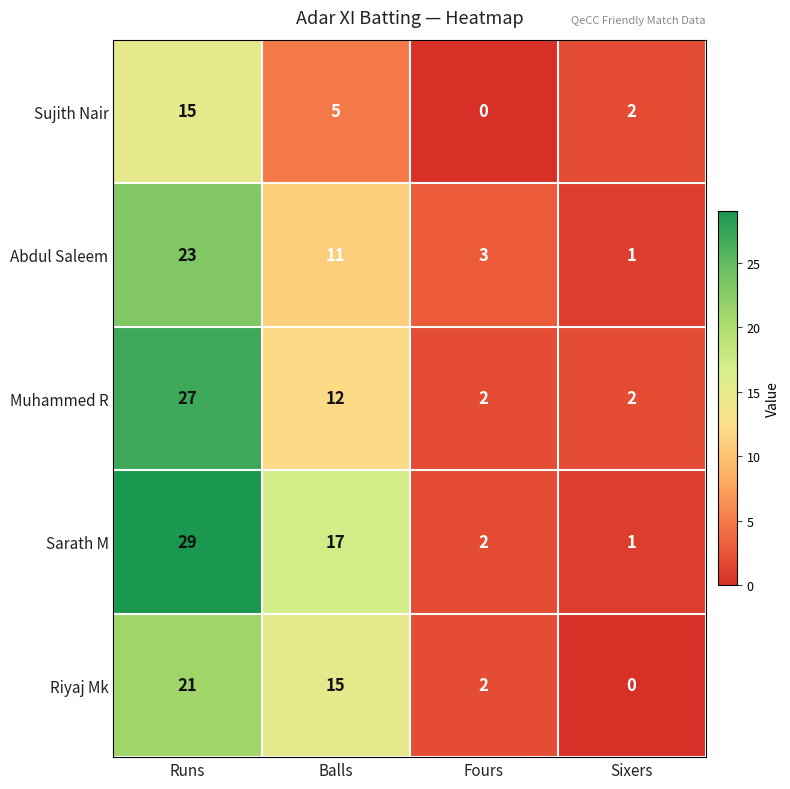

At which category does the chart reach its peak across all series?

Runs